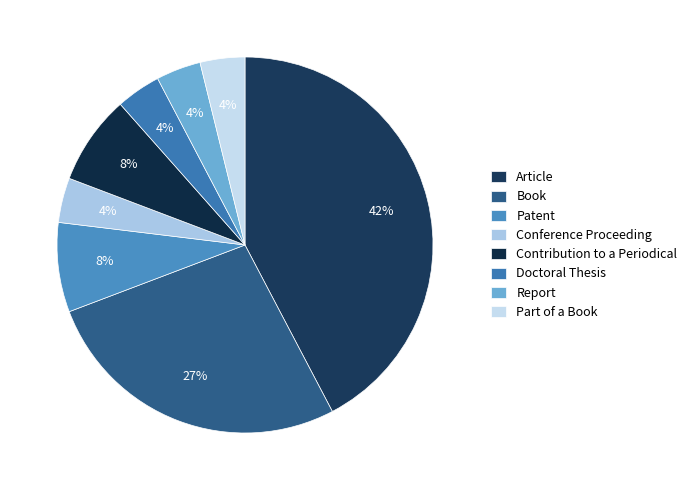

What is the largest slice in the pie chart?

Article